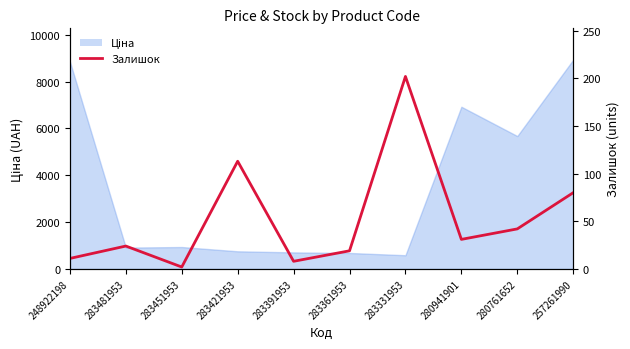

At which category does the data reach its first local valley?

283451953